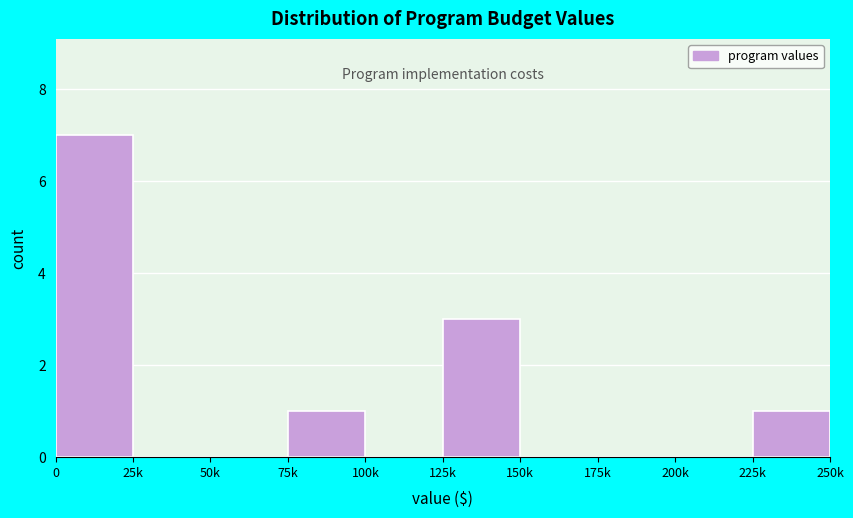

Reading left to right, what are all the values shown in this chart?

0=7	25k=0	50k=0	75k=1	100k=0	125k=3	150k=0	175k=0	200k=0	225k=1